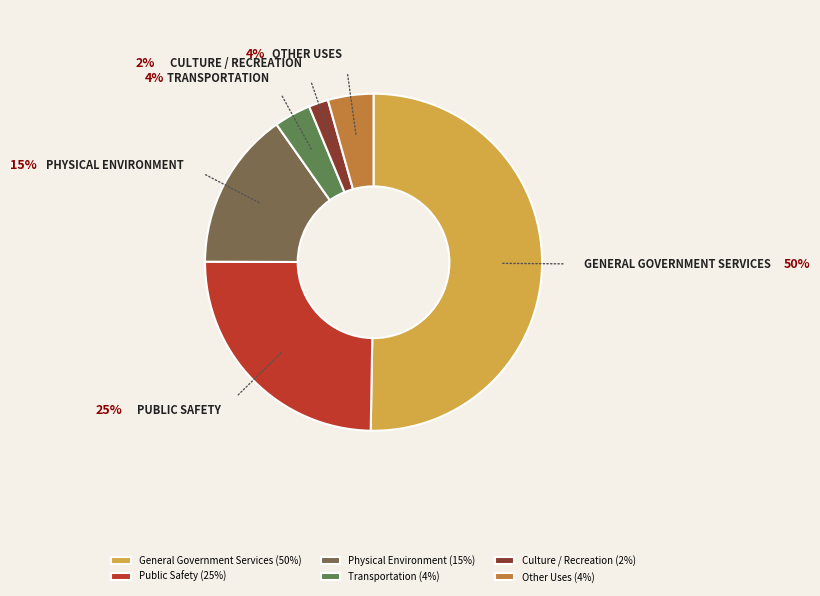

How many slices are in this pie chart?

6